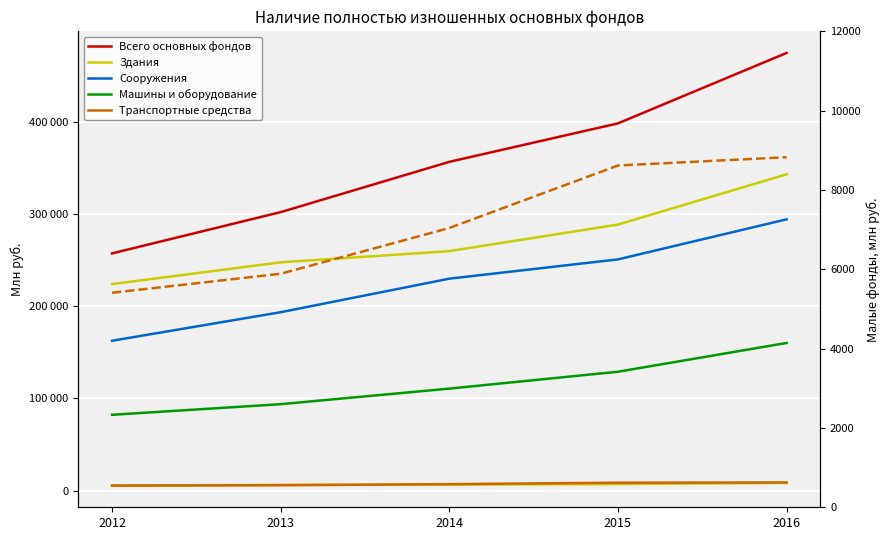

What is the difference between the Всего основных фондов values at 2012 and 2016?

217405